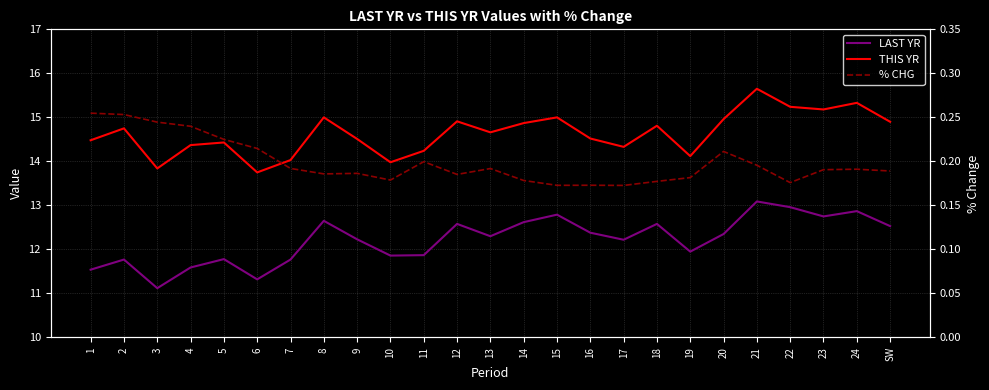

Reading left to right, extract all data points from this chart.

LAST YR: 1=11.5	2=11.8	3=11.1	4=11.6	5=11.8	6=11.3	7=11.8	8=12.7	9=12.2	10=11.9	11=11.9	12=12.6	13=12.3	14=12.6	15=12.8	16=12.4	17=12.2	18=12.6	19=11.9	20=12.3	21=13.1	22=13.0	23=12.8	24=12.9	SW=12.5
THIS YR: 1=14.5	2=14.8	3=13.8	4=14.4	5=14.4	6=13.8	7=14.0	8=15.0	9=14.5	10=14.0	11=14.2	12=14.9	13=14.7	14=14.9	15=15.0	16=14.5	17=14.3	18=14.8	19=14.1	20=15.0	21=15.7	22=15.2	23=15.2	24=15.3	SW=14.9
% CHG: 1=0.3	2=0.3	3=0.2	4=0.2	5=0.2	6=0.2	7=0.2	8=0.2	9=0.2	10=0.2	11=0.2	12=0.2	13=0.2	14=0.2	15=0.2	16=0.2	17=0.2	18=0.2	19=0.2	20=0.2	21=0.2	22=0.2	23=0.2	24=0.2	SW=0.2